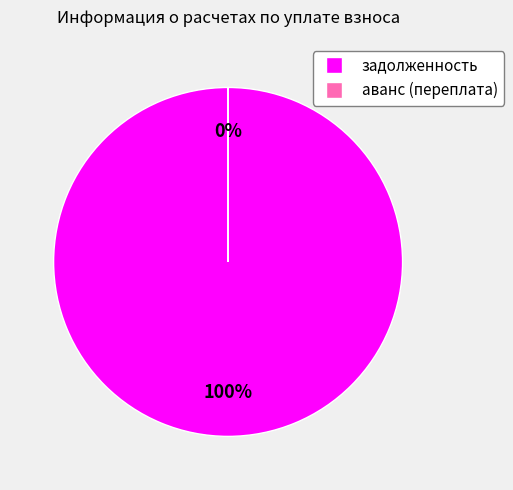

Does 25 represent more than half of the total?

No